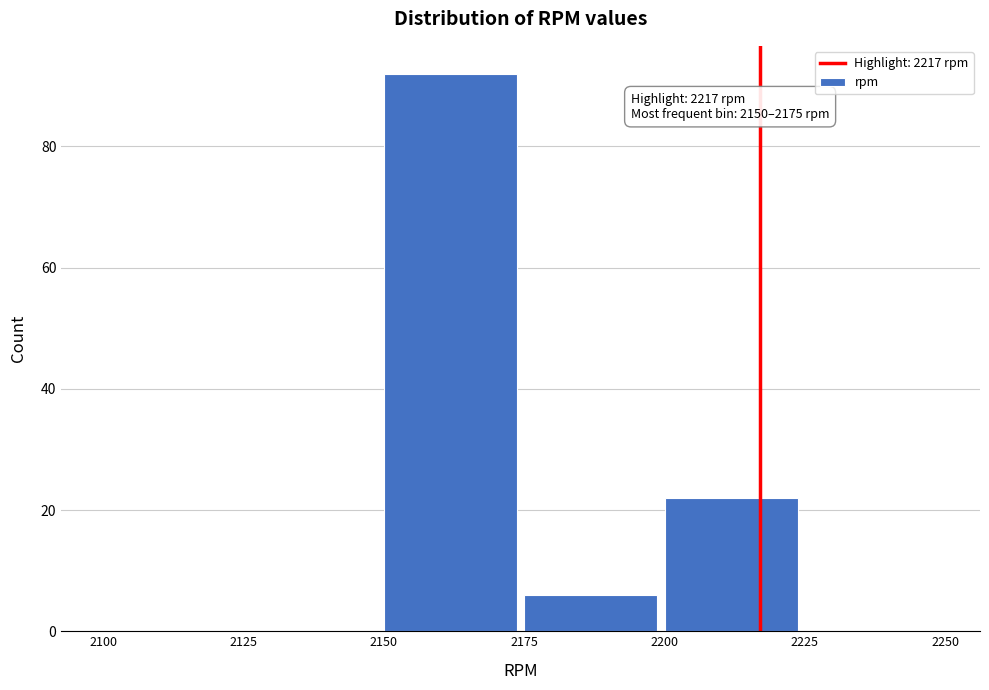

Over which range of the x-axis is the bar tallest?

2150 to 2175